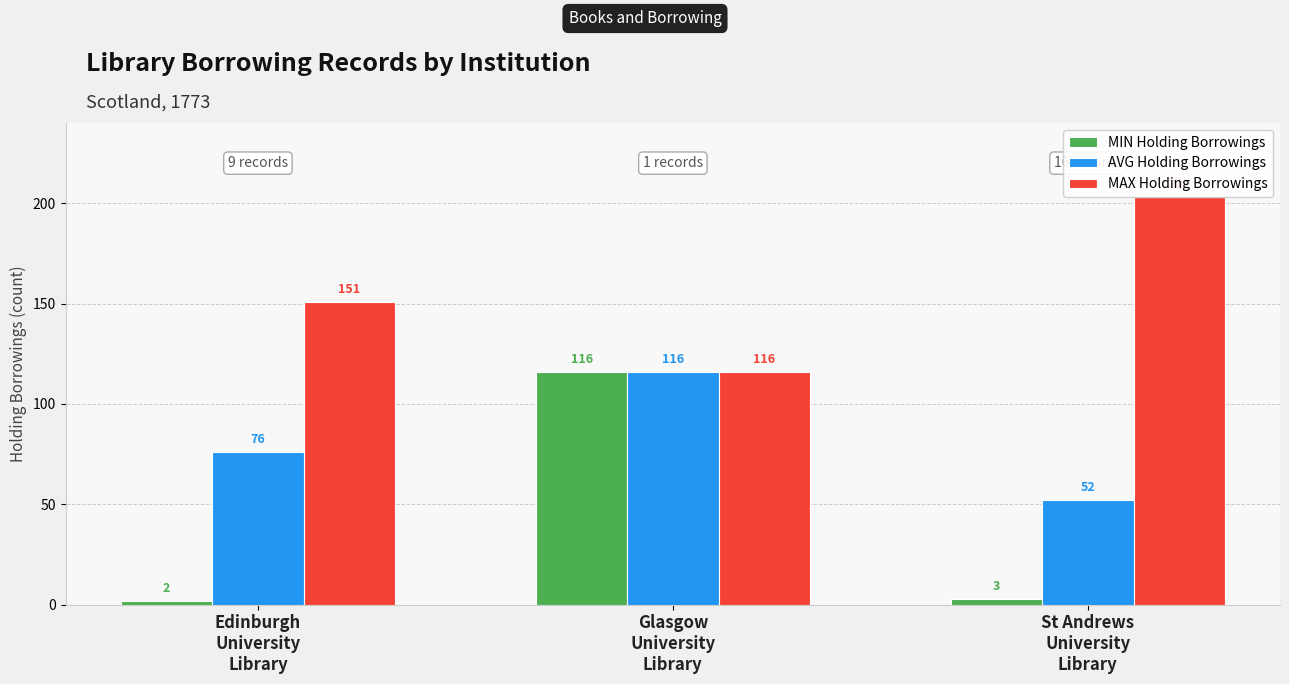

The MAX Holding Borrowings series shows 203 at St Andrews
University
Library. True or false?

True